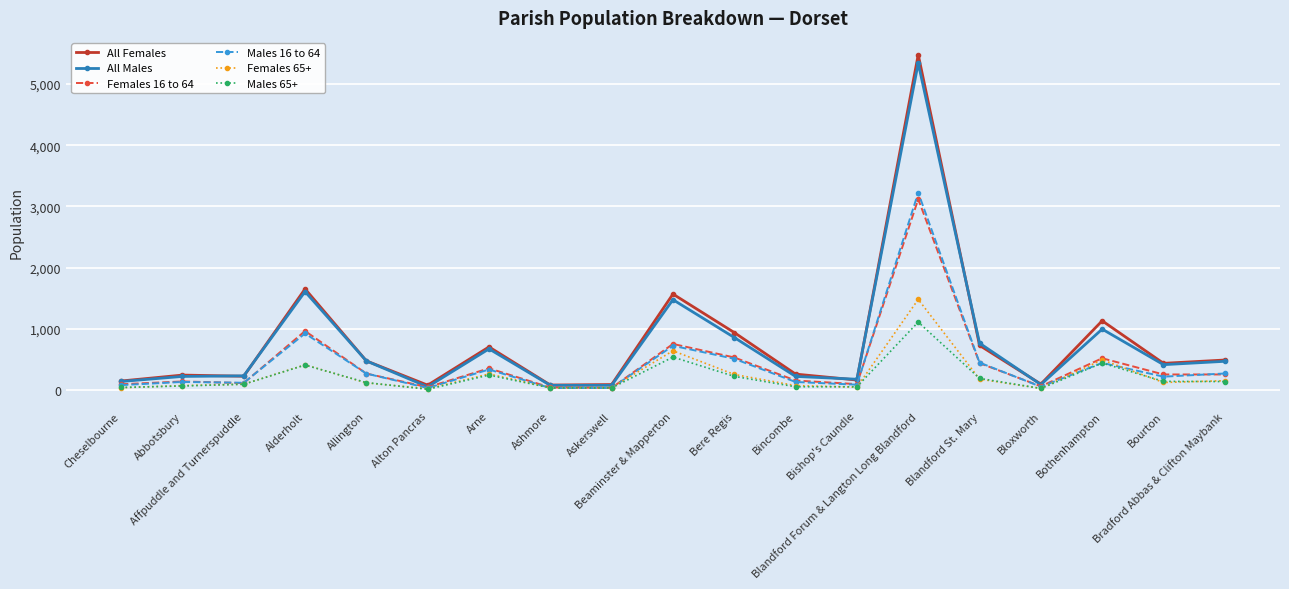

What is the lowest value of the Females 65+ series?

21